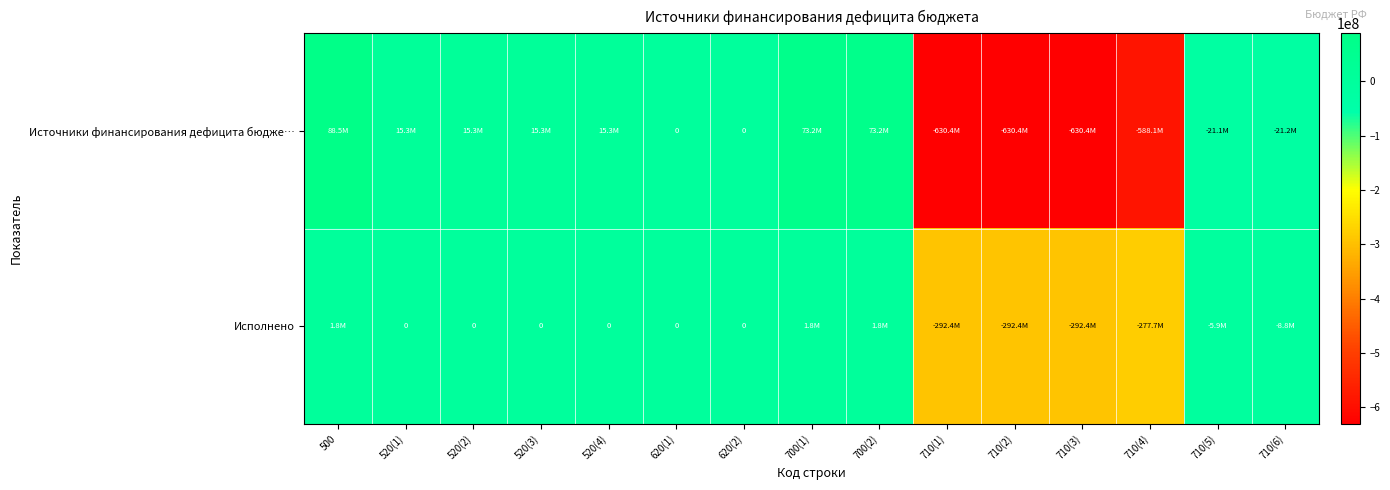

True or false: Источники финансирования дефицита бюдже… has a value of -630413367.0 at 710(1).

True